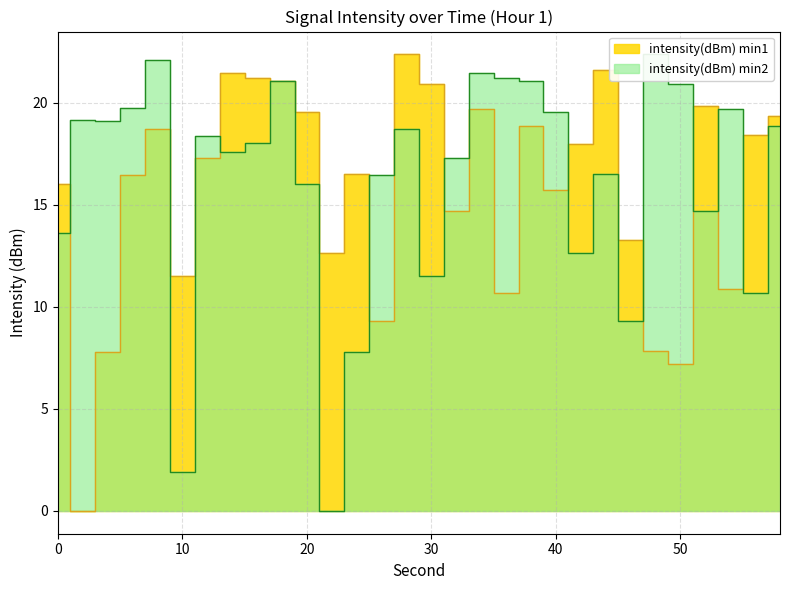

Reading right to left, what are all the values shown in this chart?

intensity(dBm) min1: 19.3	18.4	10.9	19.8	7.2	7.8	13.3	21.6	18.0	15.7	18.9	10.6	19.7	14.7	20.9	22.4	9.3	16.5	12.6	19.6	21.1	21.2	21.5	17.3	11.5	18.7	16.5	7.8	0.0	16.0
intensity(dBm) min2: 18.9	10.6	19.7	14.7	20.9	22.4	9.3	16.5	12.6	19.6	21.1	21.2	21.5	17.3	11.5	18.7	16.5	7.8	0.0	16.0	21.1	18.0	17.6	18.3	1.9	22.1	19.7	19.1	19.2	13.6